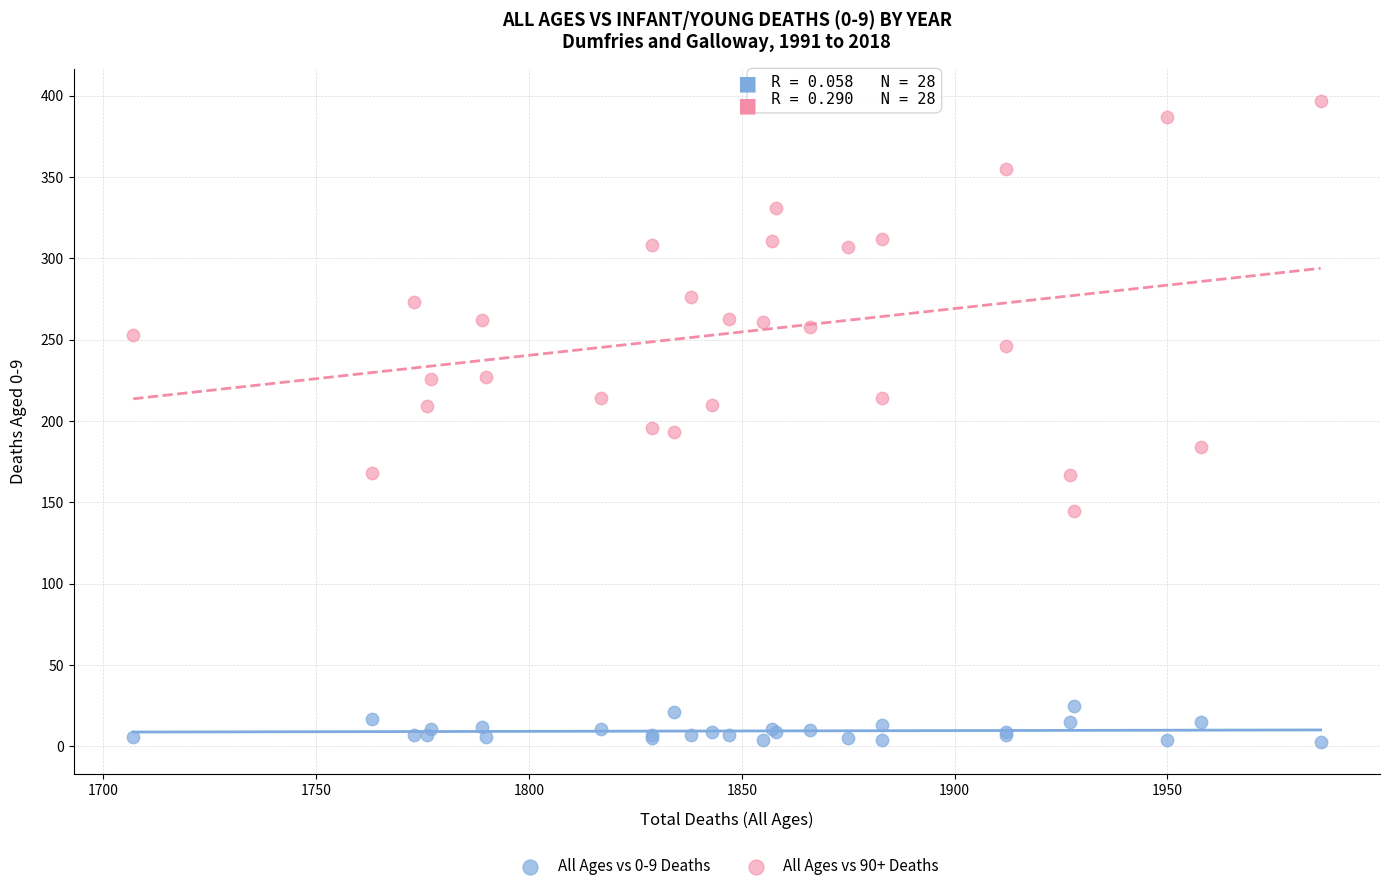

Which series contains the highest Y value?

All Ages vs 90+ Deaths